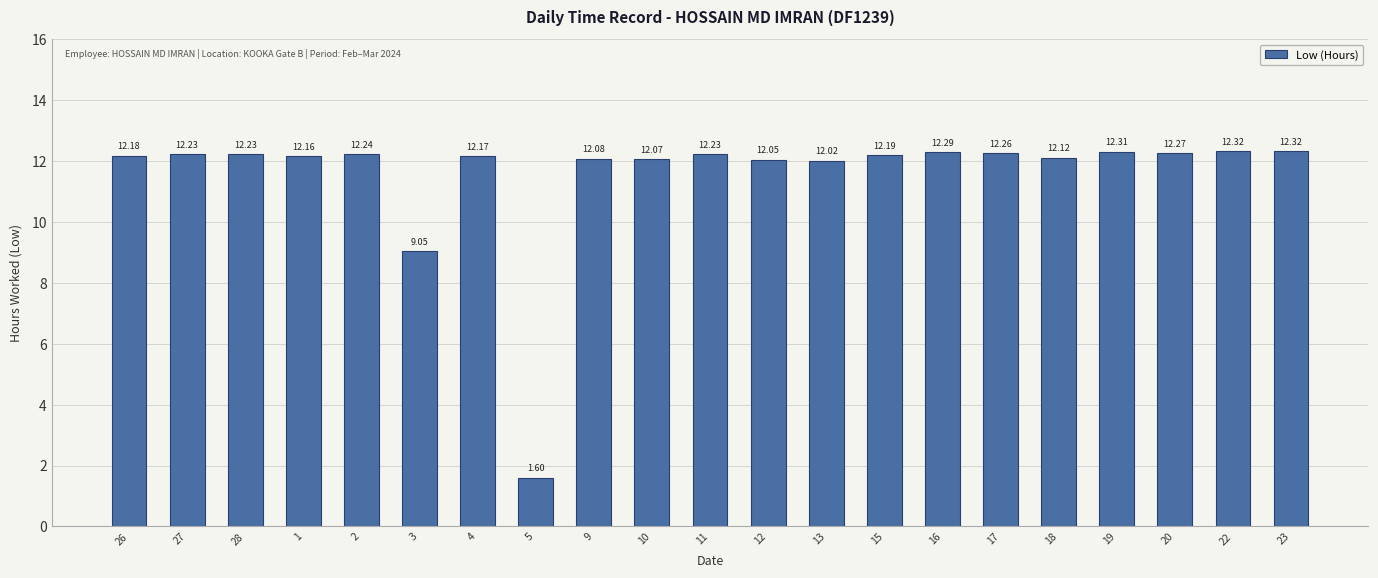

What is the change in value from 4 to 17?

+0.1